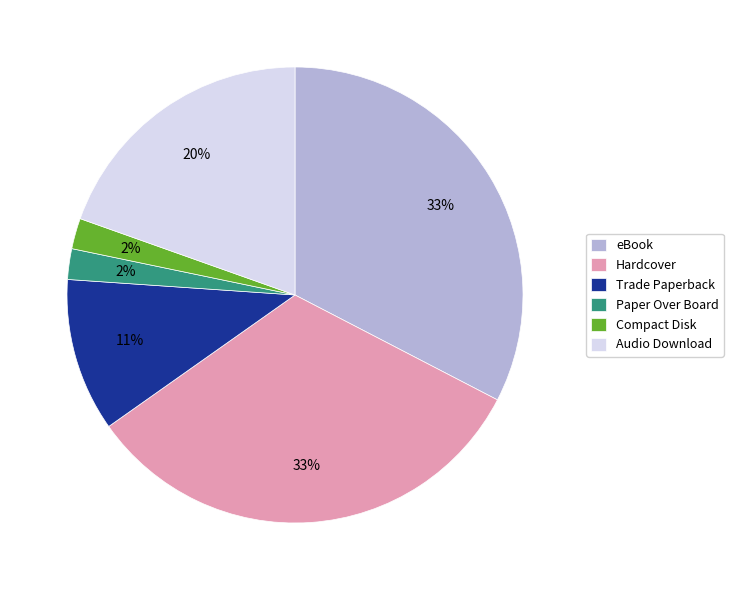

Is Audio Download the majority of the pie?

No